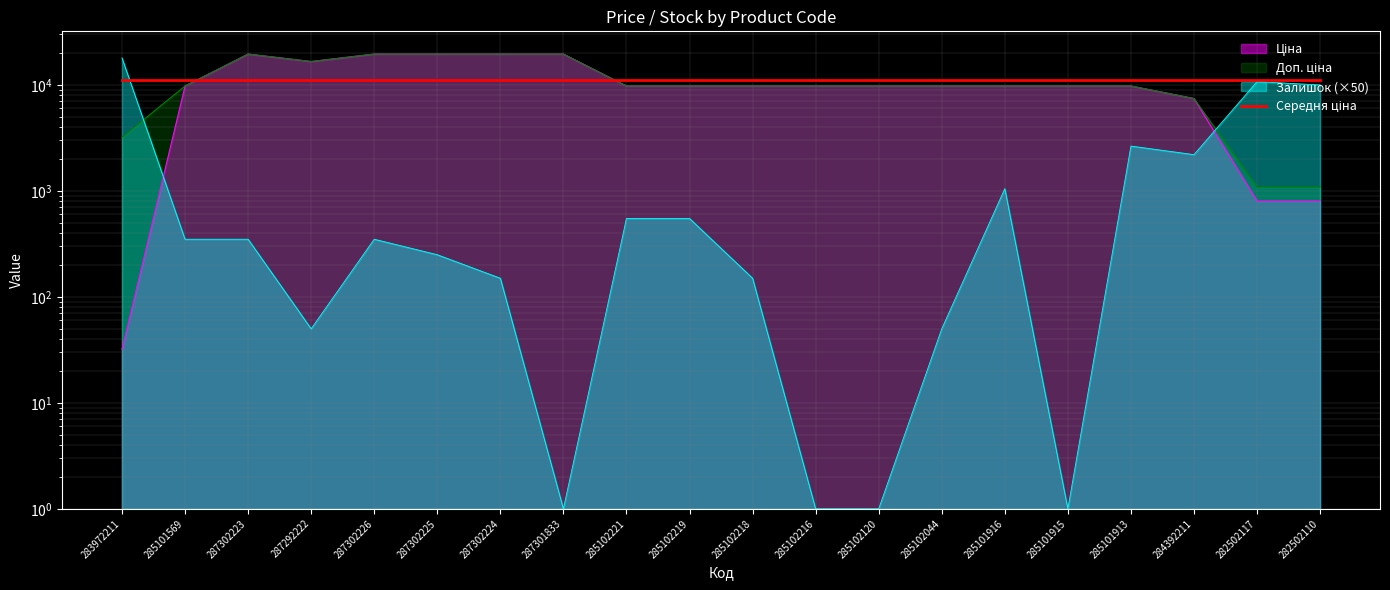

Rank the series by their maximum value, from highest to lowest.

Ціна, Доп. ціна, Залишок